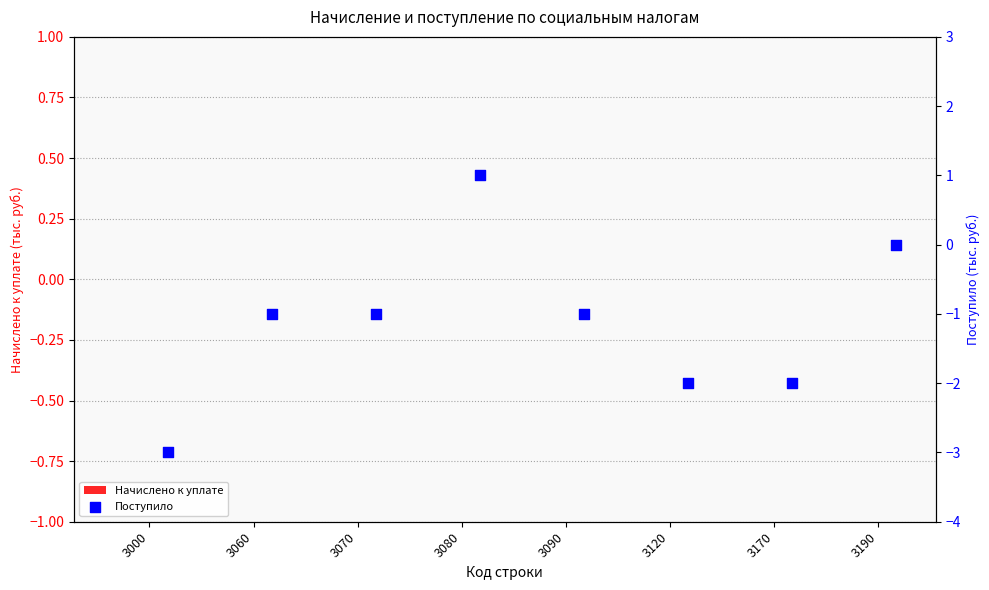

Which series reaches the maximum Y coordinate?

Поступило